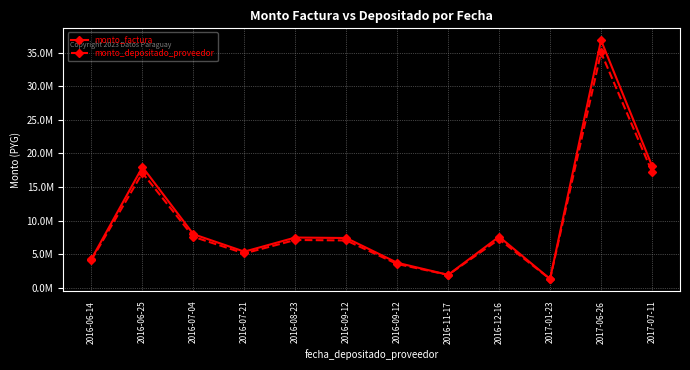

What is the maximum value shown in the chart?

36879000